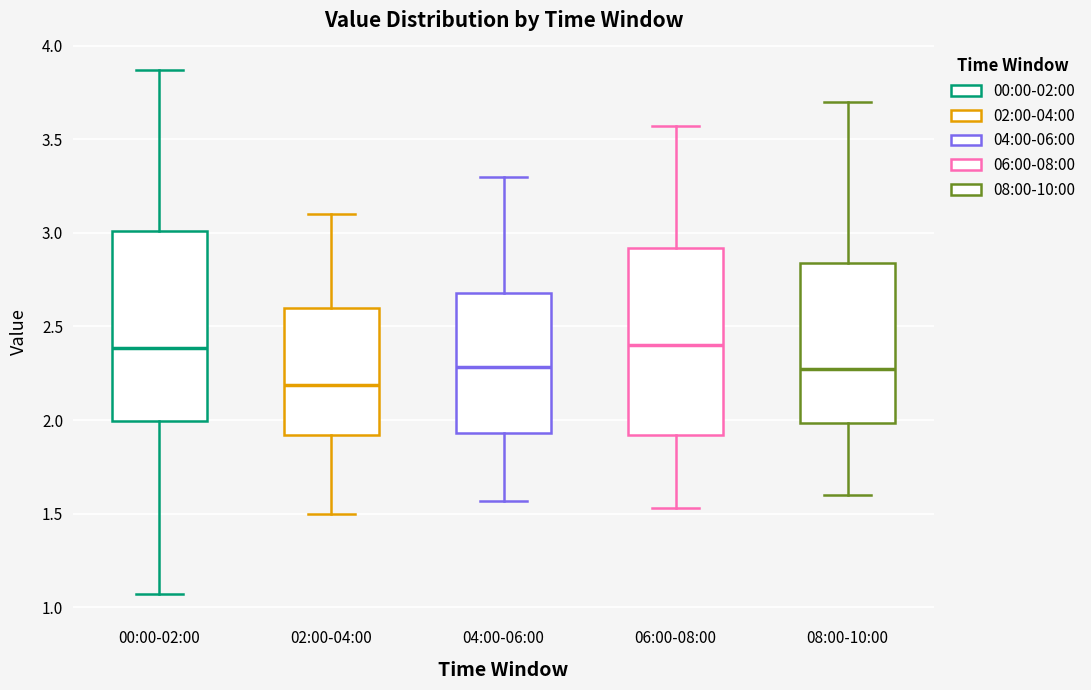

Where is the lower edge of the box for 08:00-10:00 on the y-axis? The values are not printed on the chart, so give them approximately, as read against the axis.

2.00